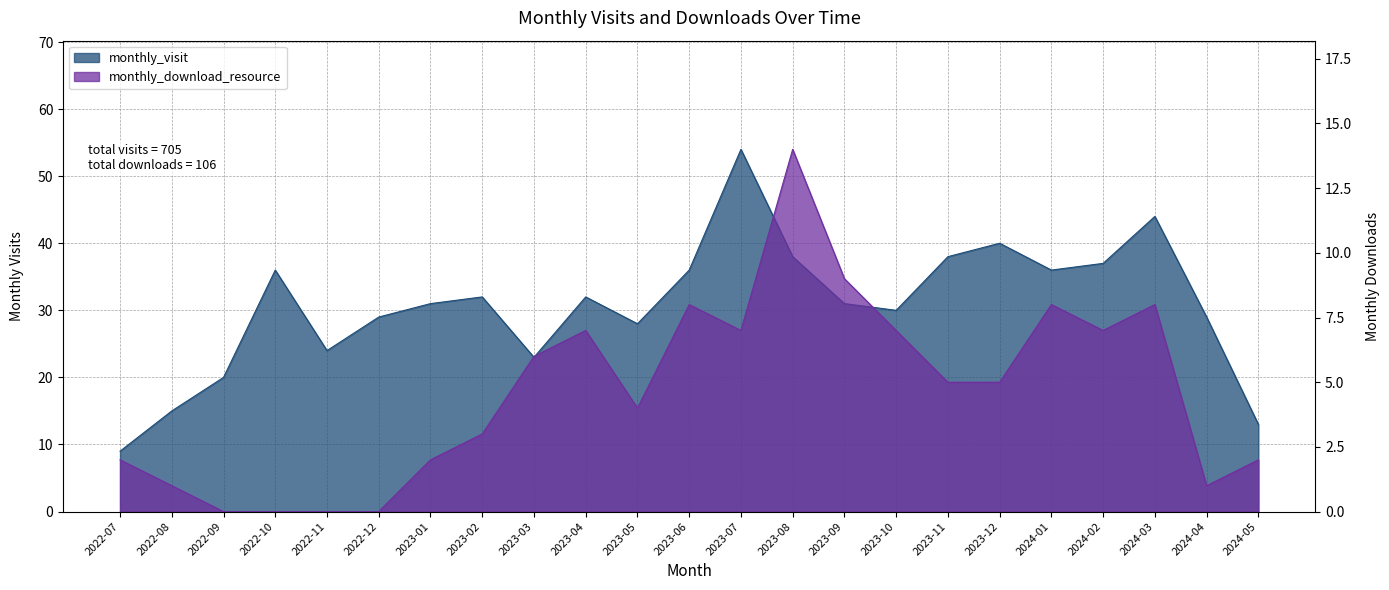

Which category has the highest value in the monthly_download_resource series?

2023-08